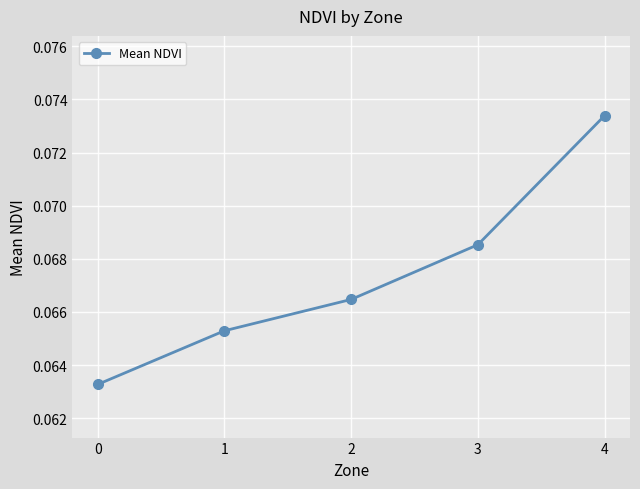

Which has a higher value, 0 or 3?

3